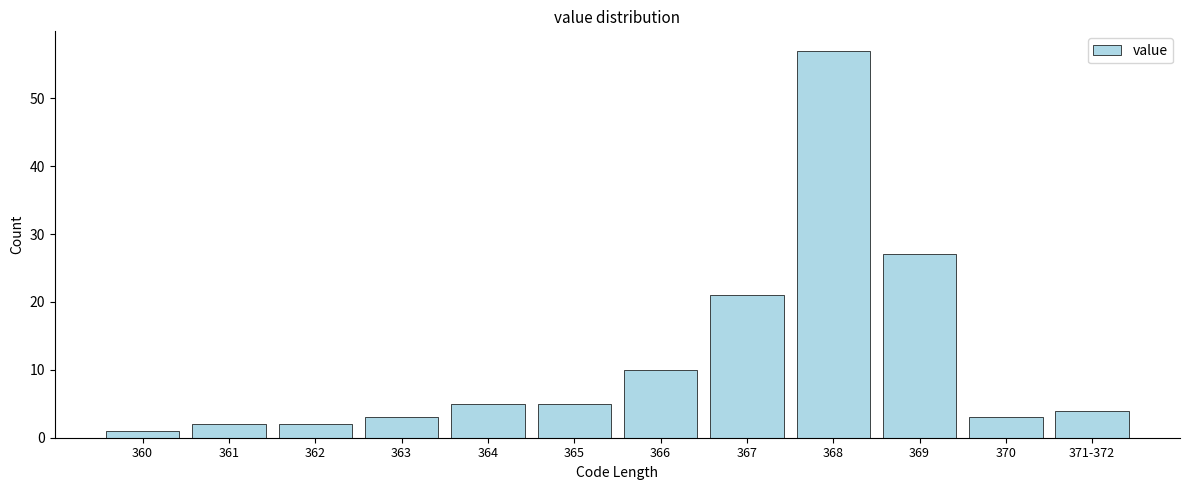

Reading left to right, list all the values displayed in this chart.

1	2	2	3	5	5	10	21	57	27	3	4